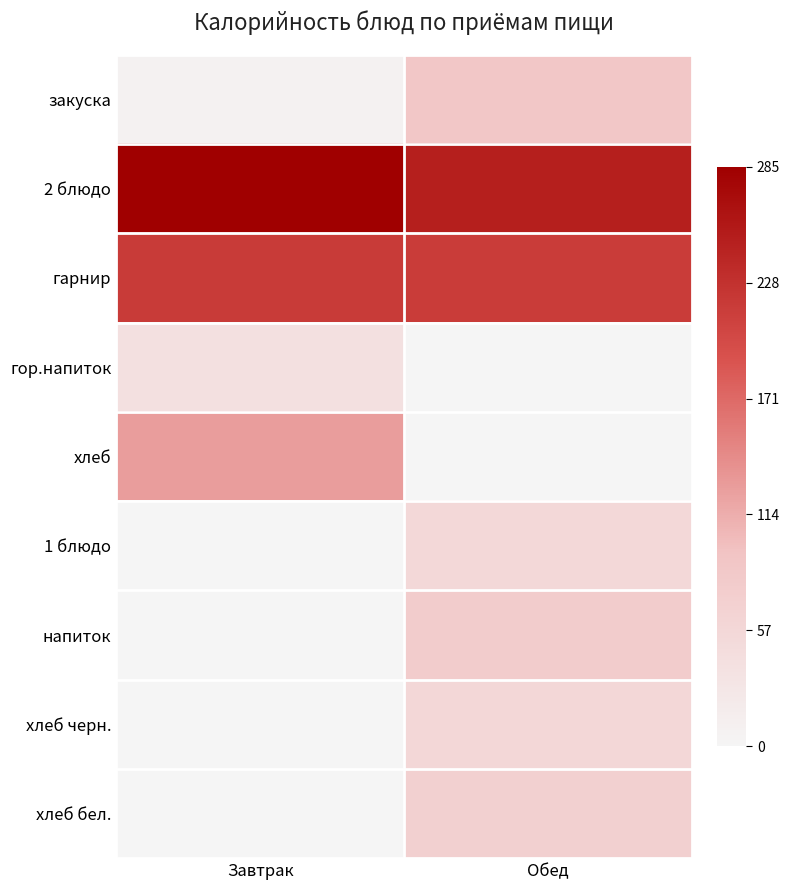

Which series changed the most between Завтрак and Обед?

хлеб